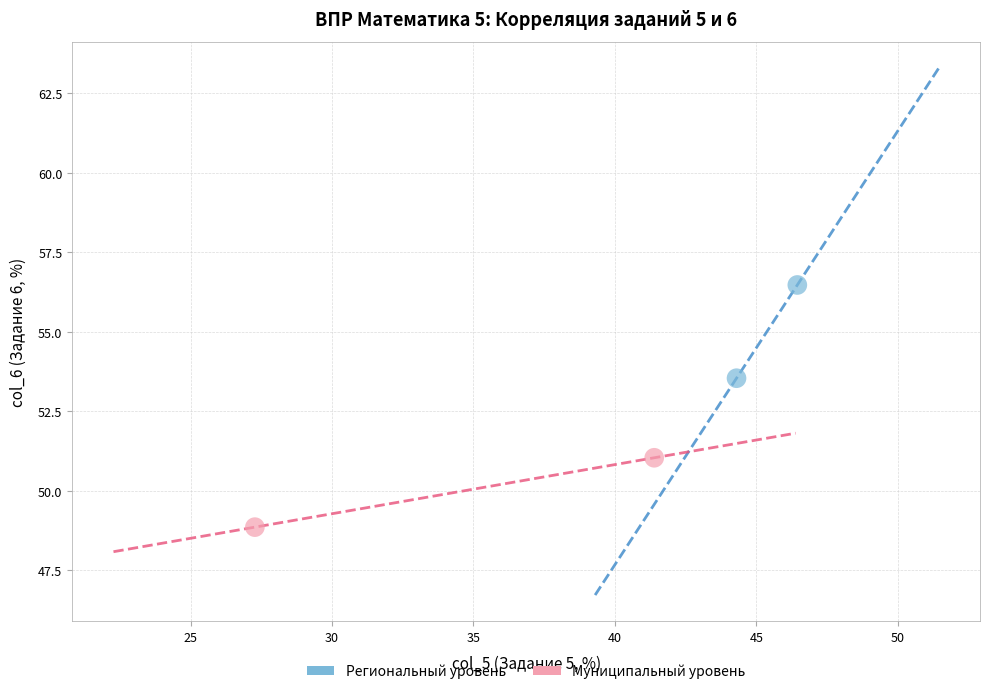

What are all the series names shown in the legend?

Региональный уровень, Муниципальный уровень